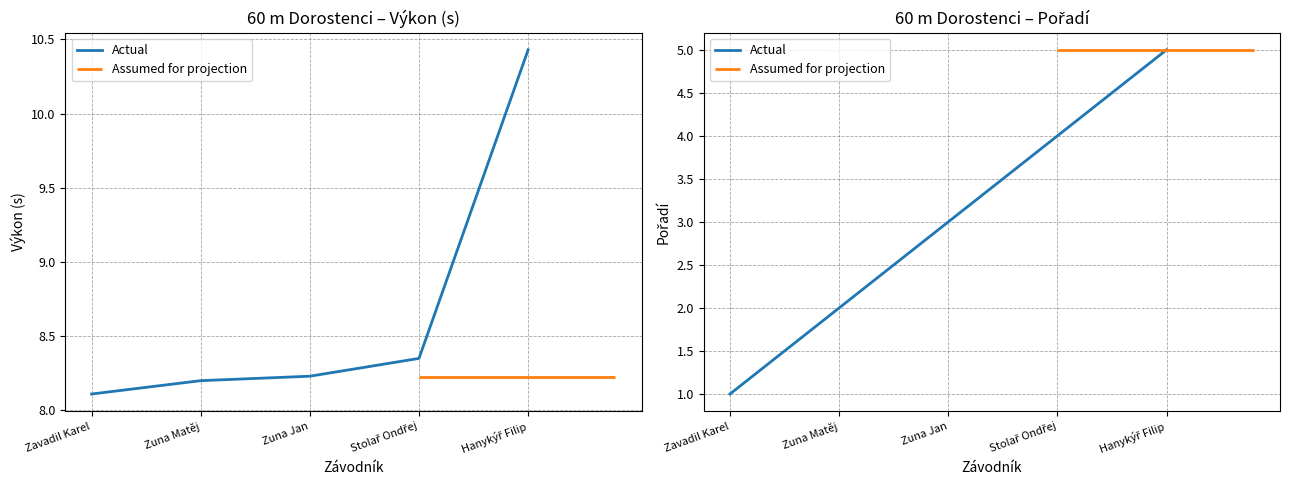

Does the chart have visible grid lines?

Yes